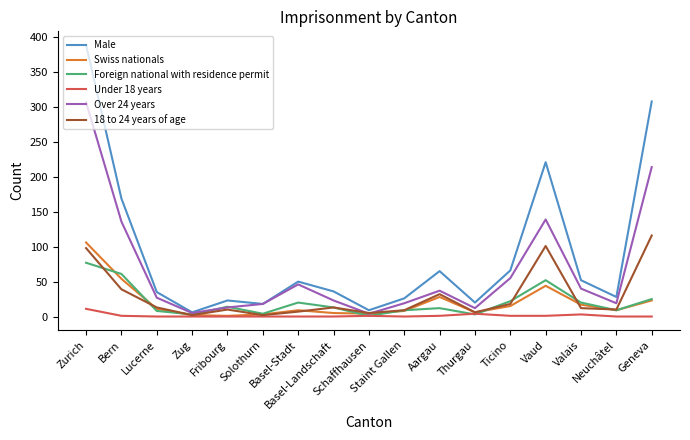

What is the highest value of the Male series?

389